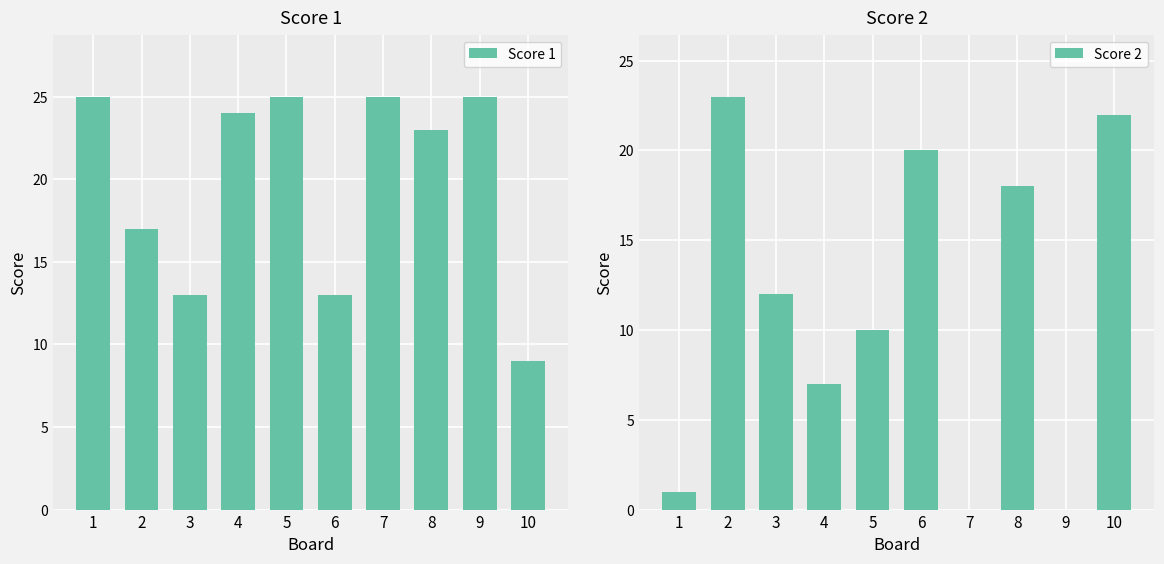

Which has a higher value, 6 or 8?

8